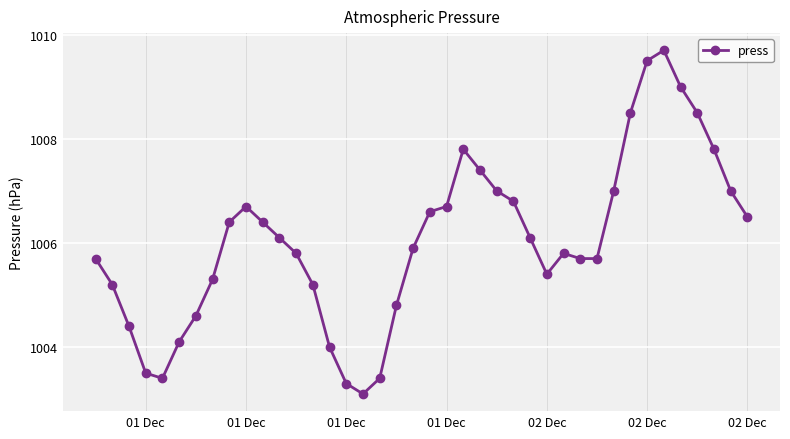

True or false: the data has more than 1 interior local peaks.

True